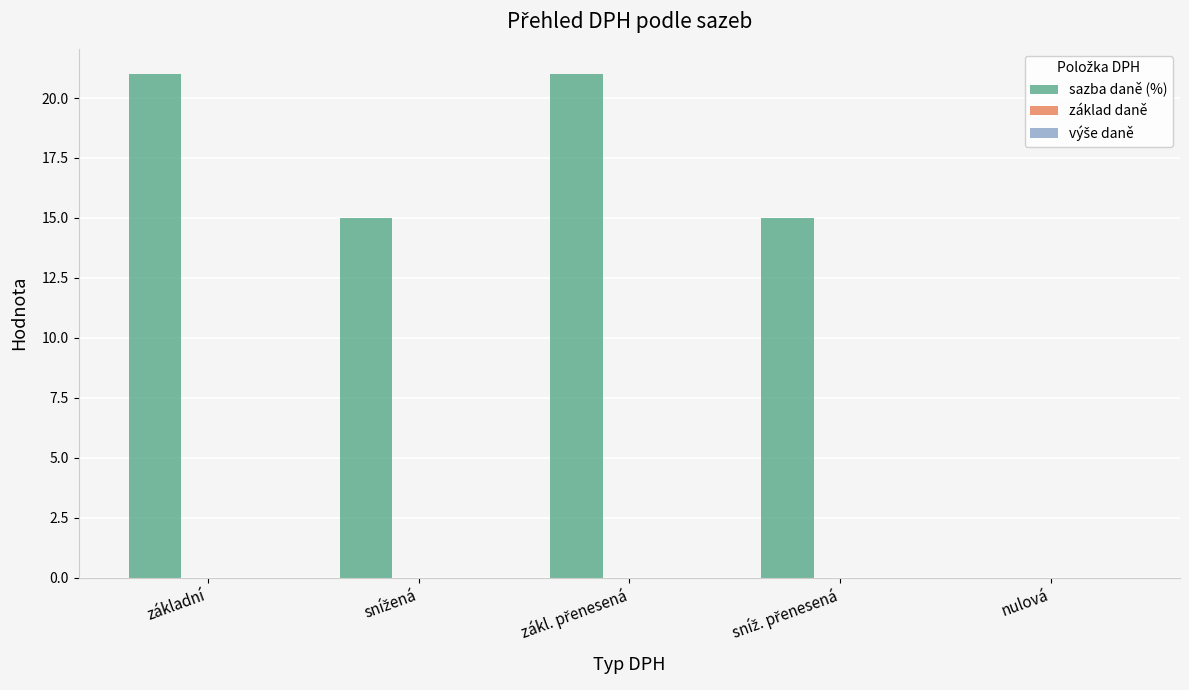

What is the sum of all values?

72